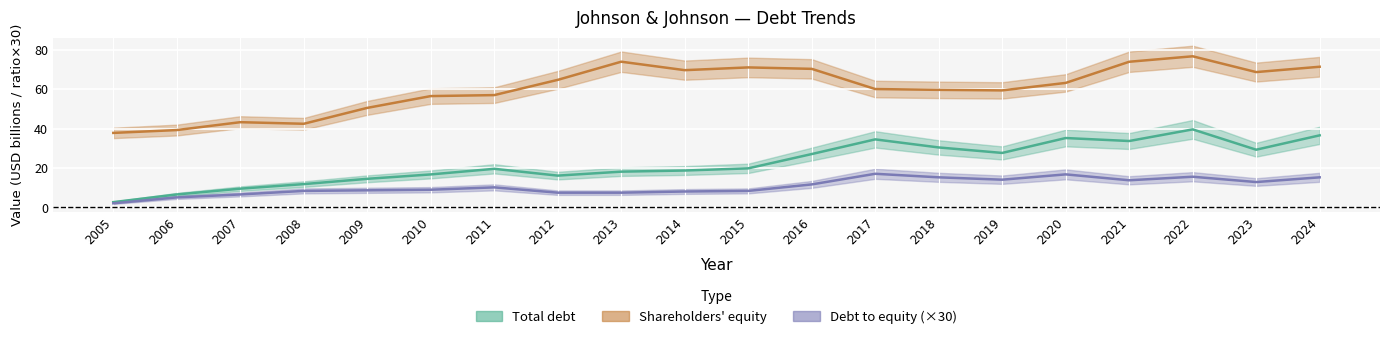

How many values in the Debt to equity series exceed 10?

10